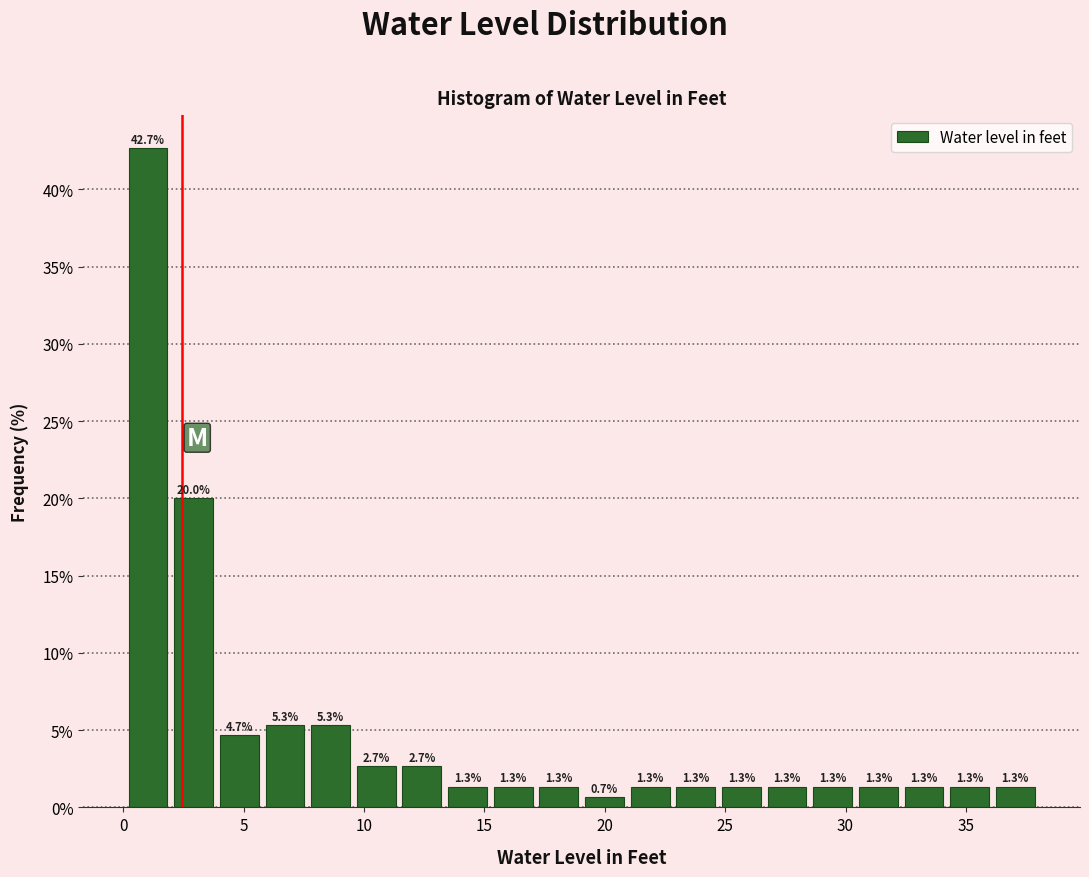

Around what value on the x-axis is the tallest bar? Give the approximate position of its centre, as read against the axis.

1.0